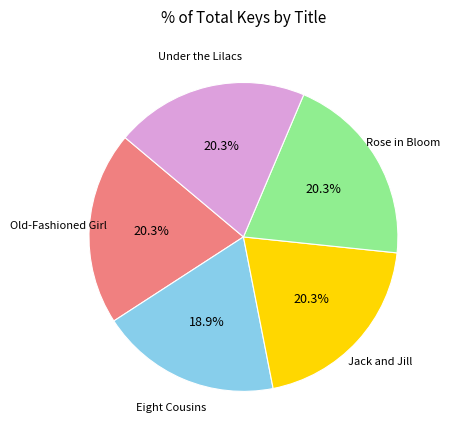

What is the smallest slice in the pie chart?

Eight Cousins